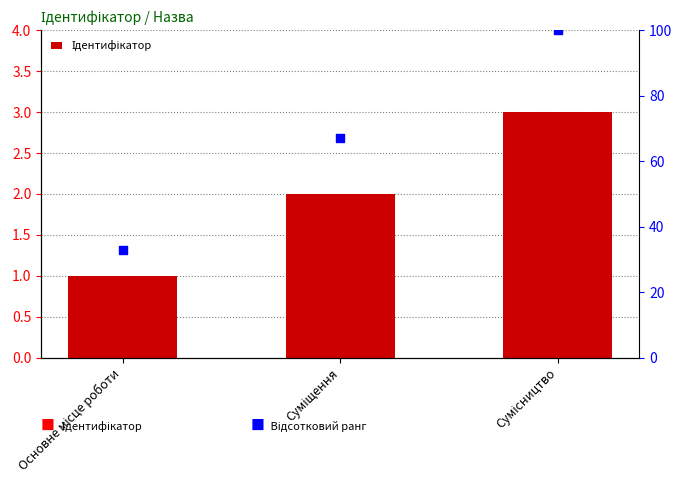

Which series has the widest spread of Y values?

Відсотковий ранг